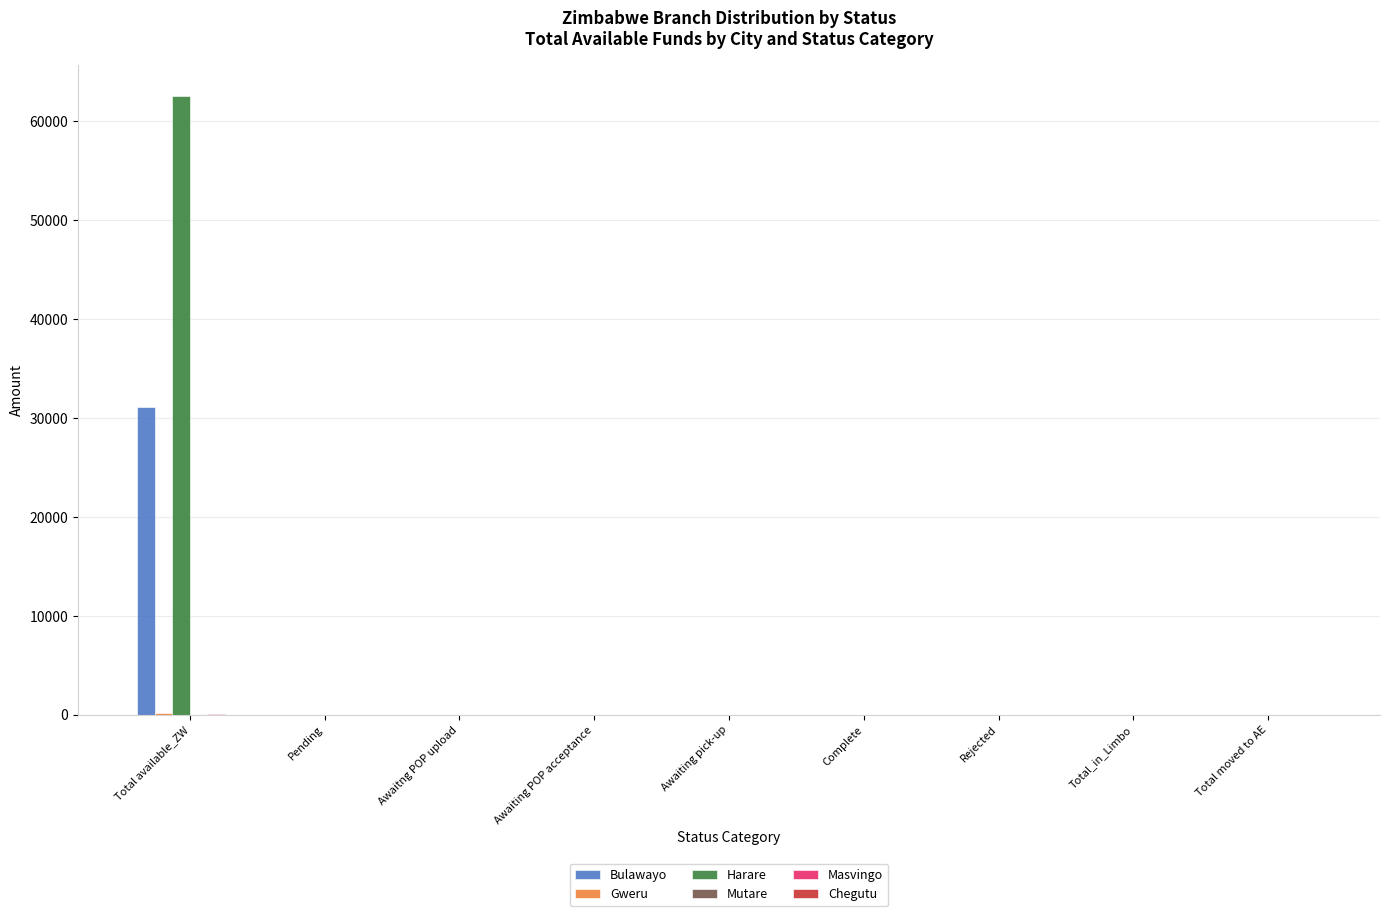

At which category is the sum across all series the highest?

Total available_ZW